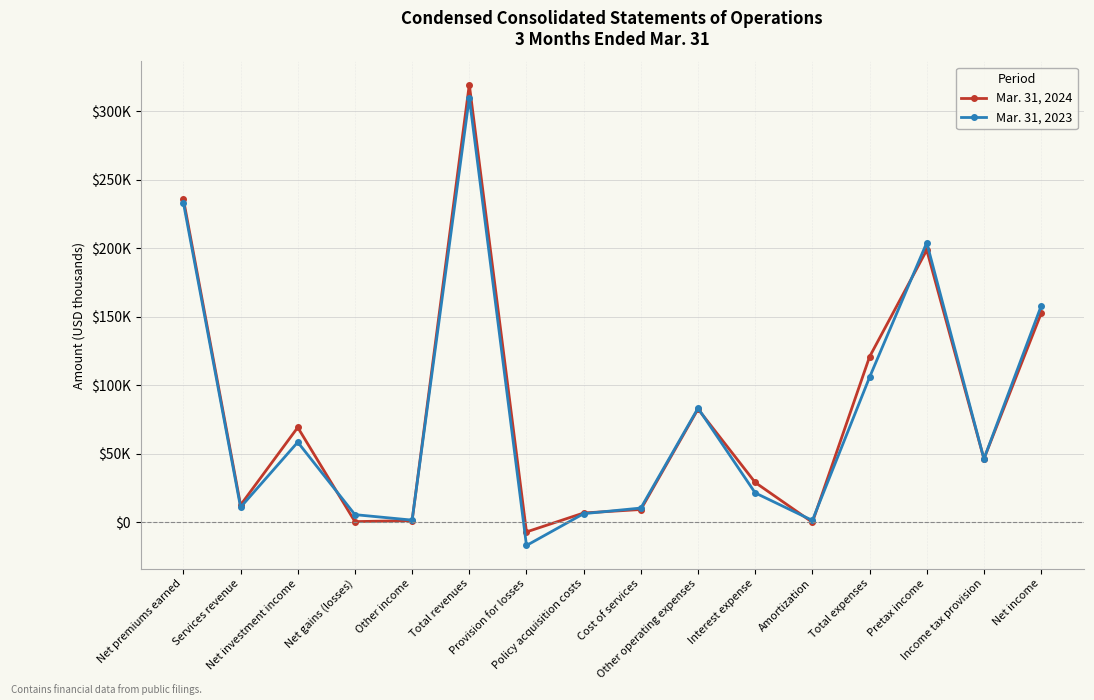

What is the label of the 14th point from the right?

Net investment income